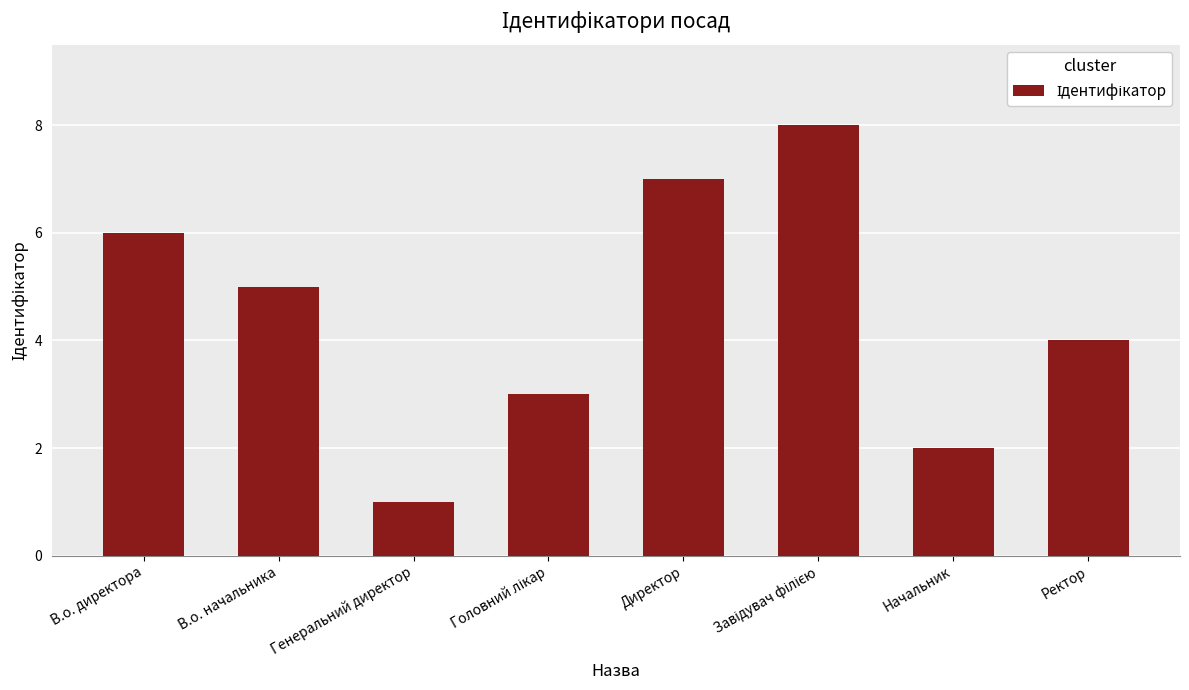

Does the chart contain any negative values?

No